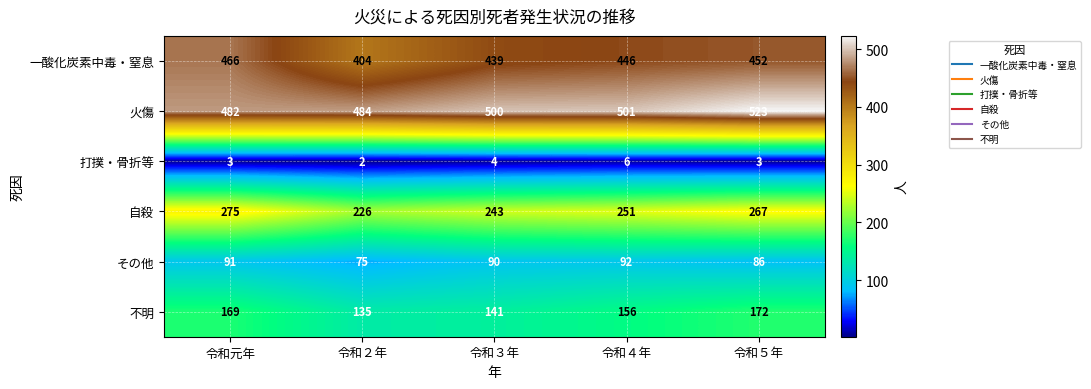

Which series has the largest range (max minus min)?

一酸化炭素中毒・窒息